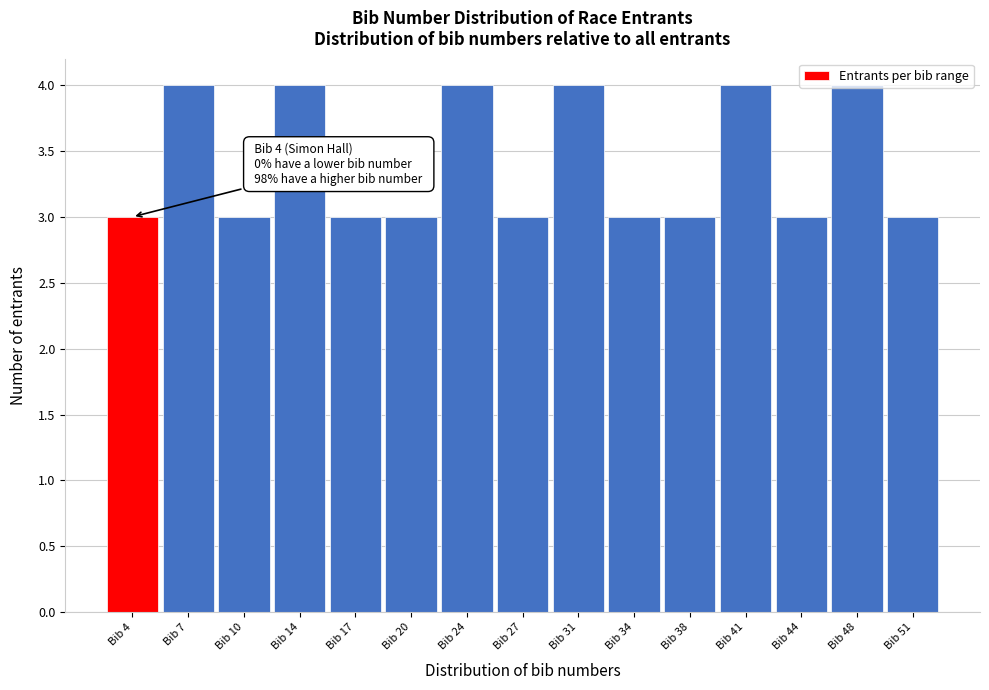

What is the minimum value shown in the chart?

3